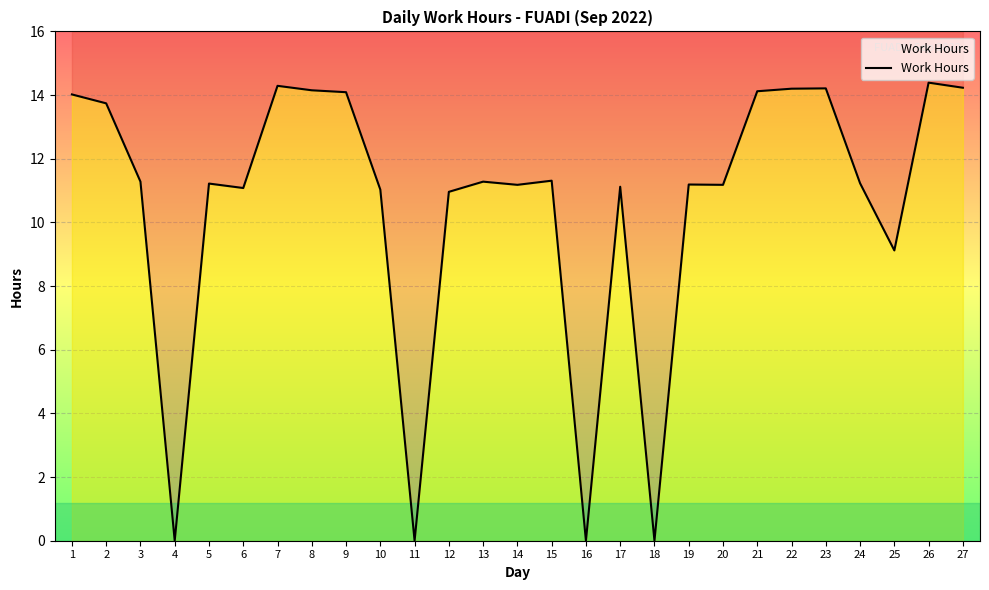

What is the difference between the values at 1 and 11?

14.0